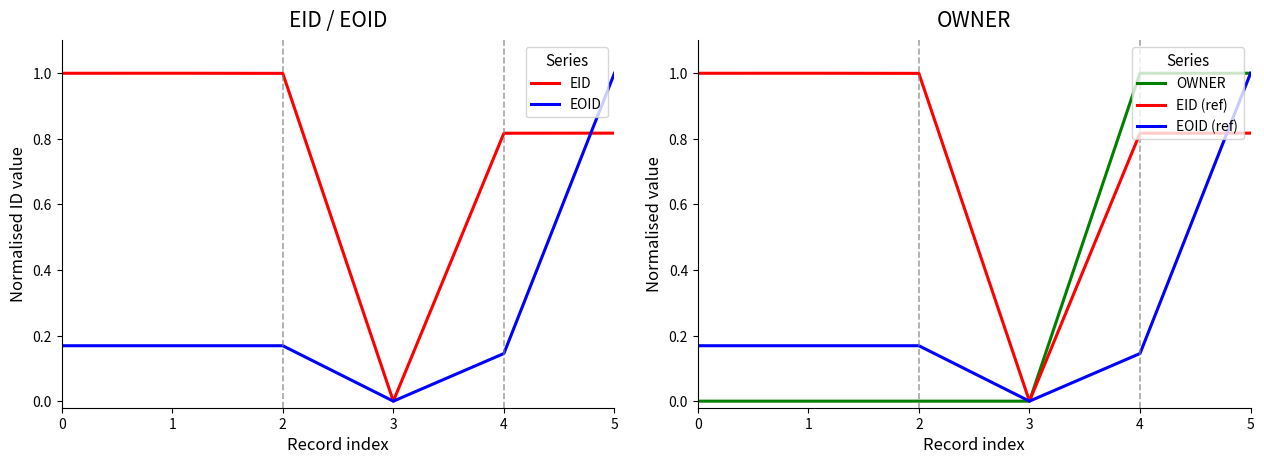

At which category is the sum across all series the highest?

5